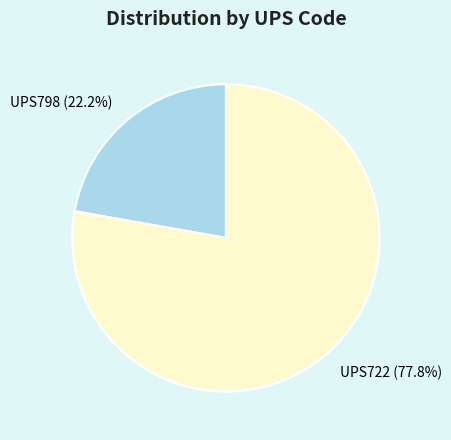

Which slice is the largest?

UPS722